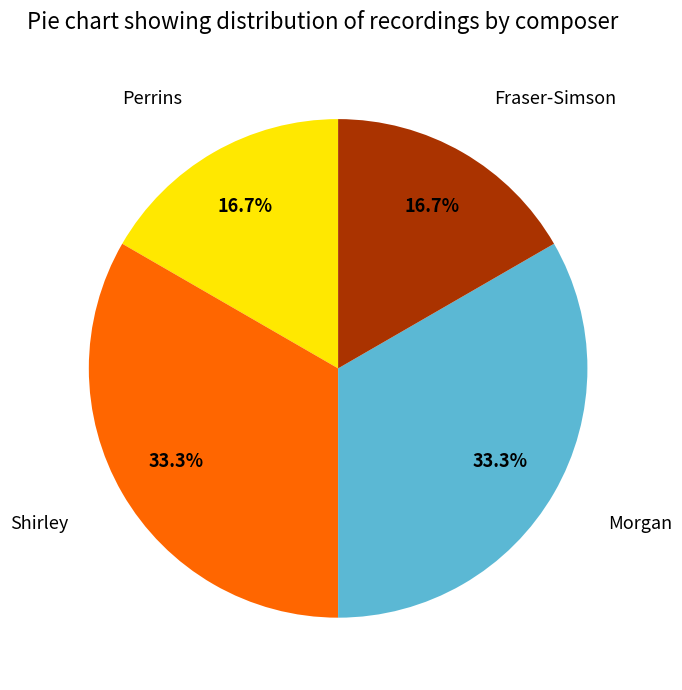

Do Shirley and Morgan together represent more than half of the pie?

Yes